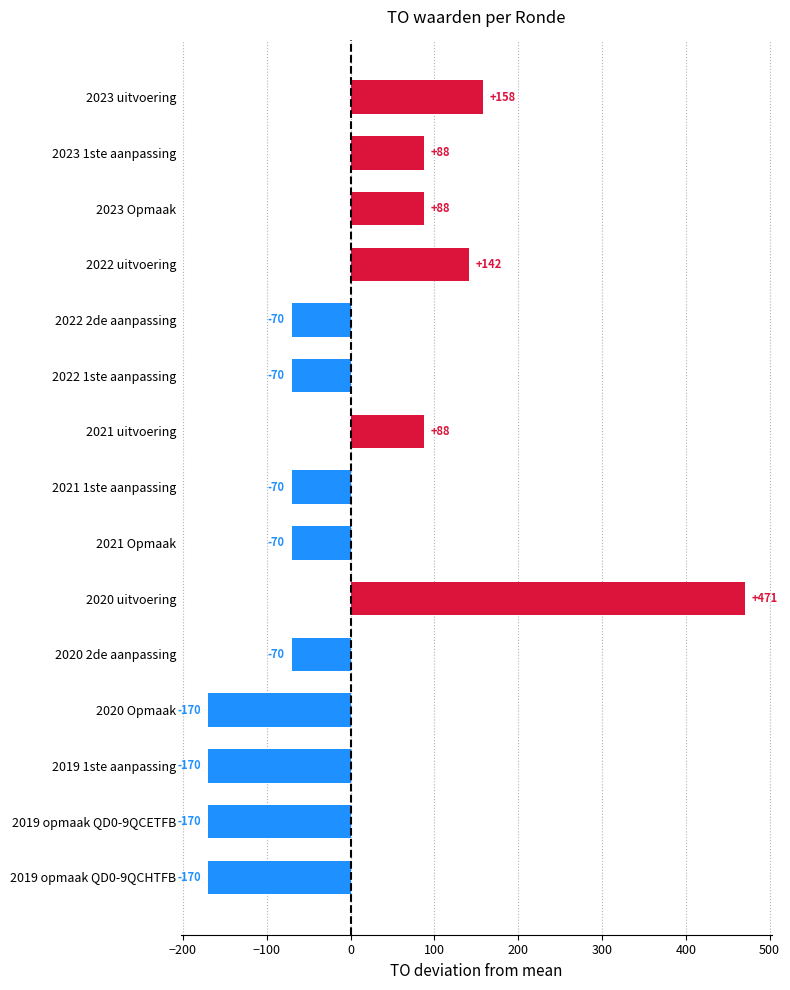

What is the approximate value at 2020 uitvoering?

470.7